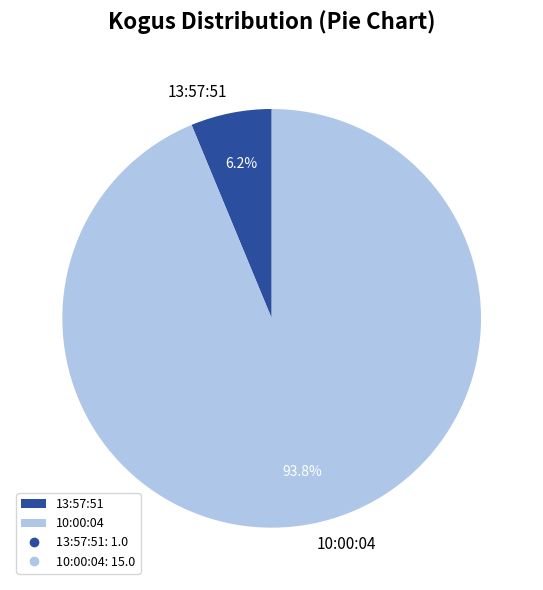

Between 10:00:04 and 13:57:51, which is larger?

10:00:04